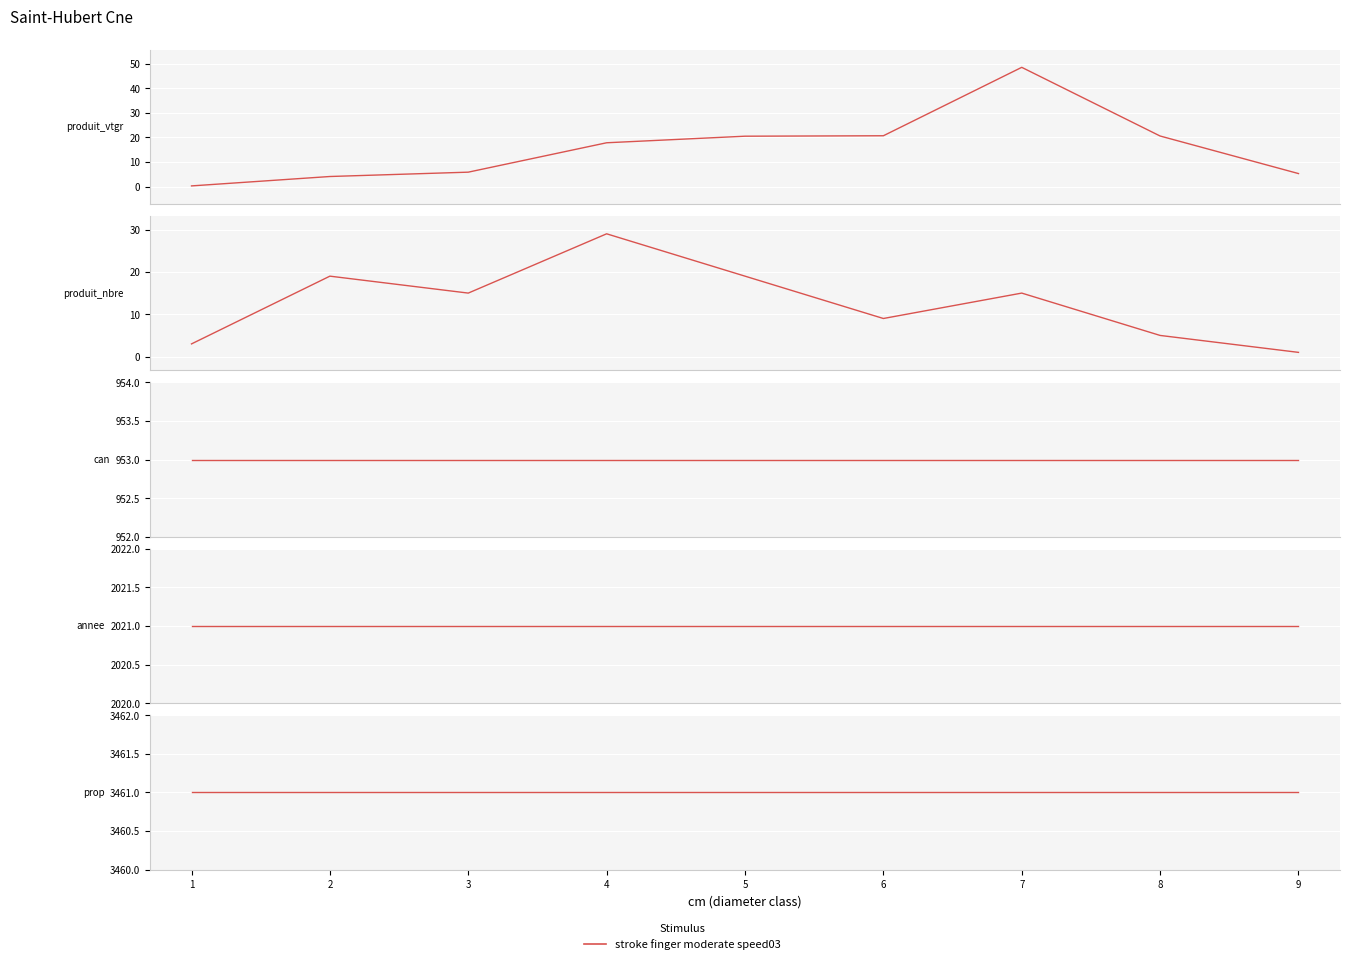

How many lines are shown in the chart?

5